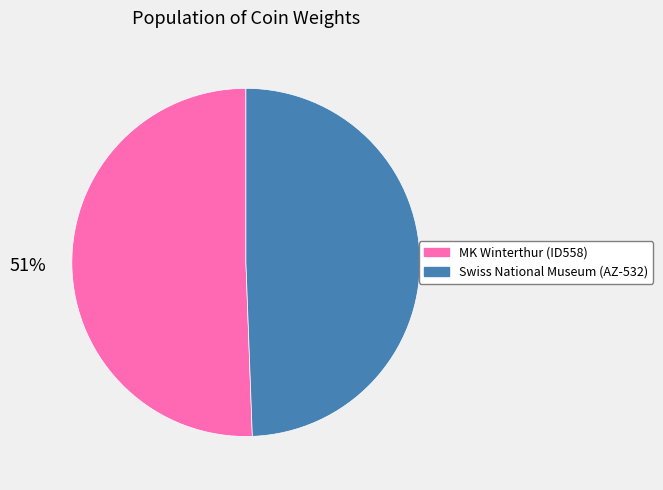

What is the largest slice in the pie chart?

MK Winterthur (ID558)